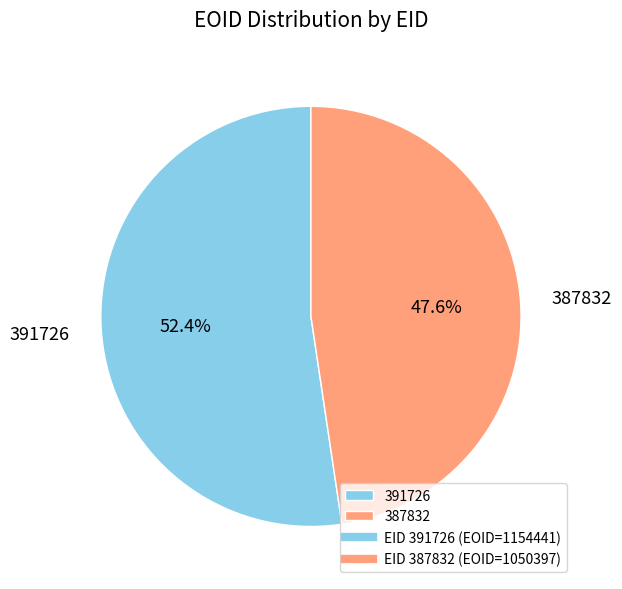

Which has a higher value, 391726 or 387832?

391726